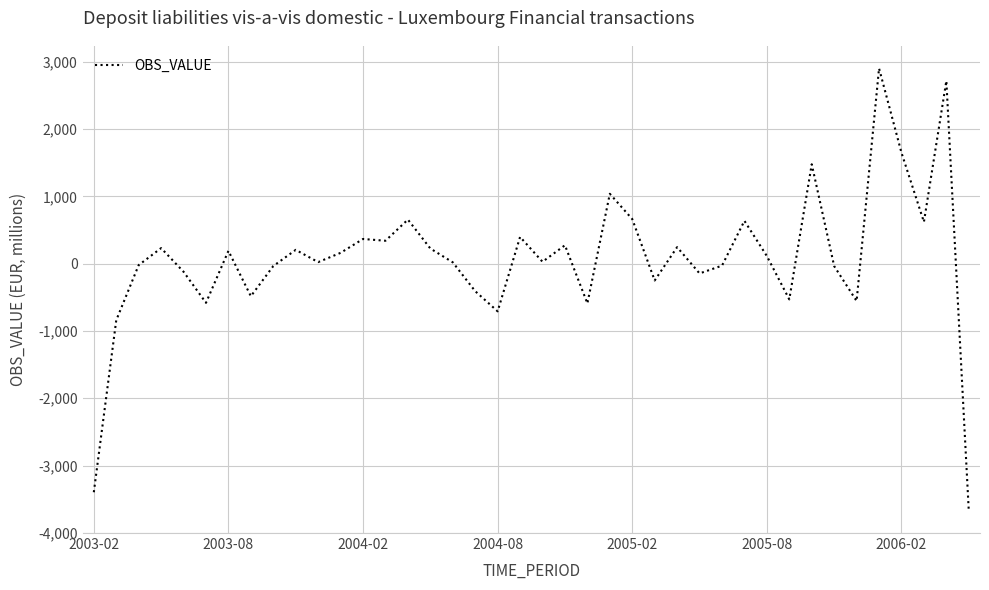

Is this an area chart (filled region under the line)?

No